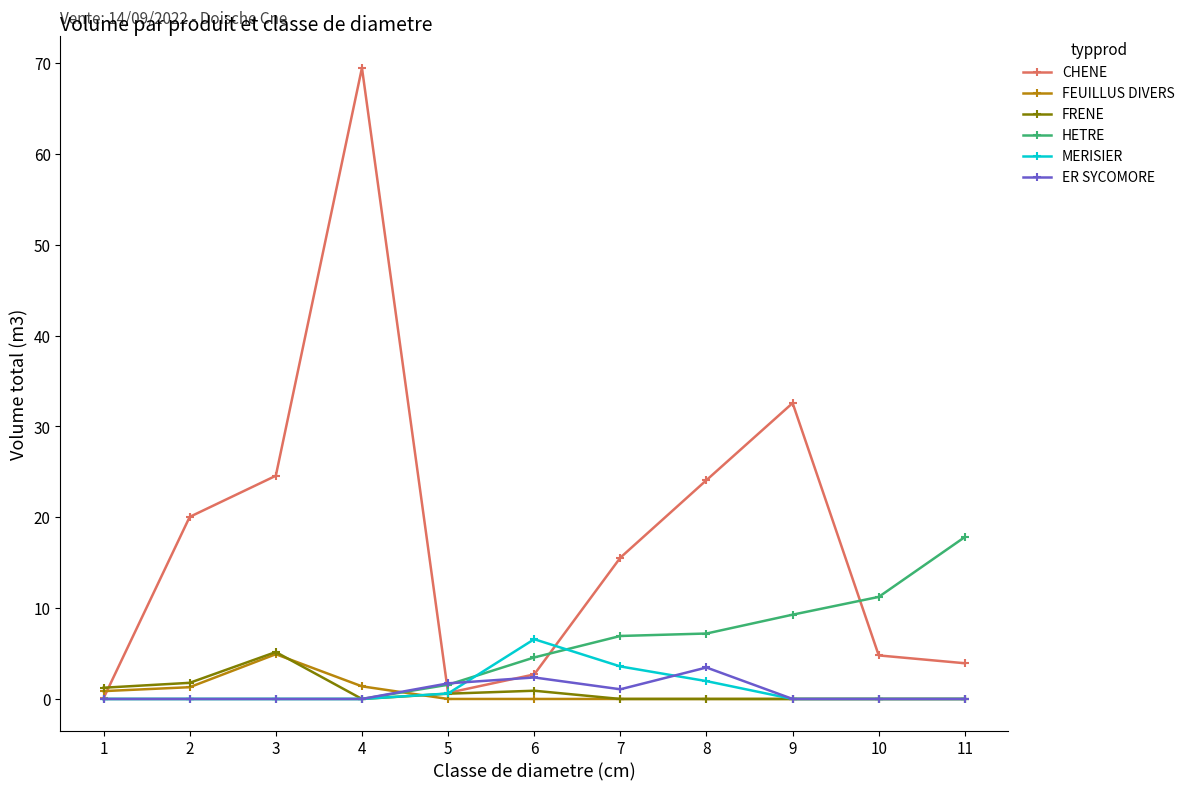

The value of ER SYCOMORE at 8 is 3.5. True or false?

True